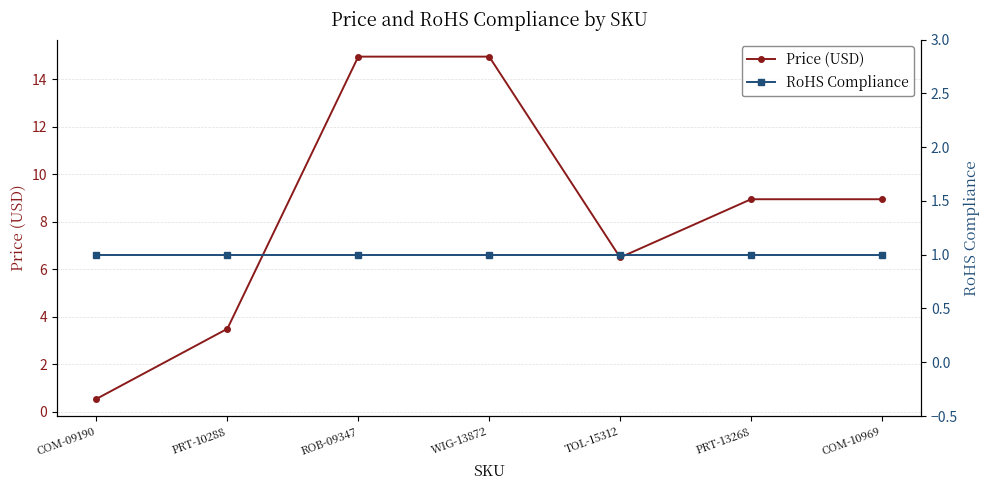

How many interior local valleys does the Price (USD) series have?

1